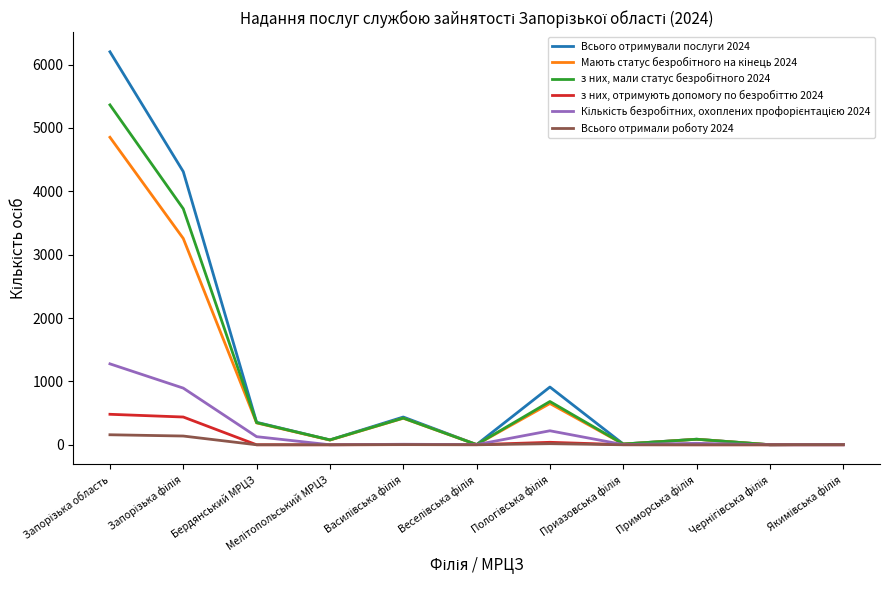

Which series has the largest range (max minus min)?

Всього отримували послуги 2024